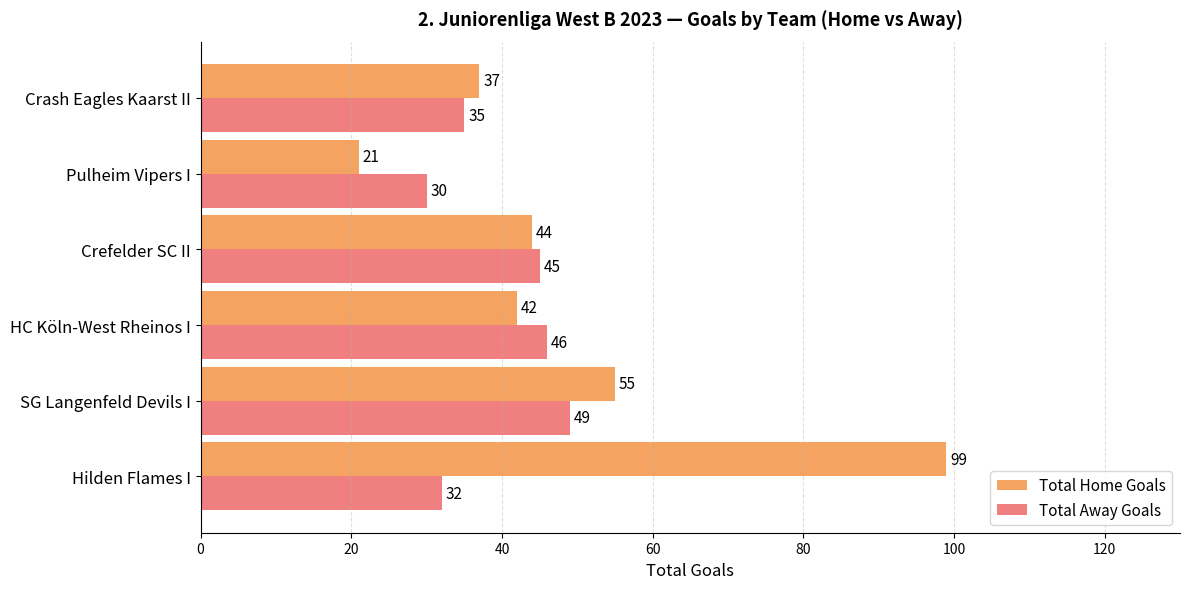

What is the difference between the maximum and second lowest values in the Total Home Goals series?

62